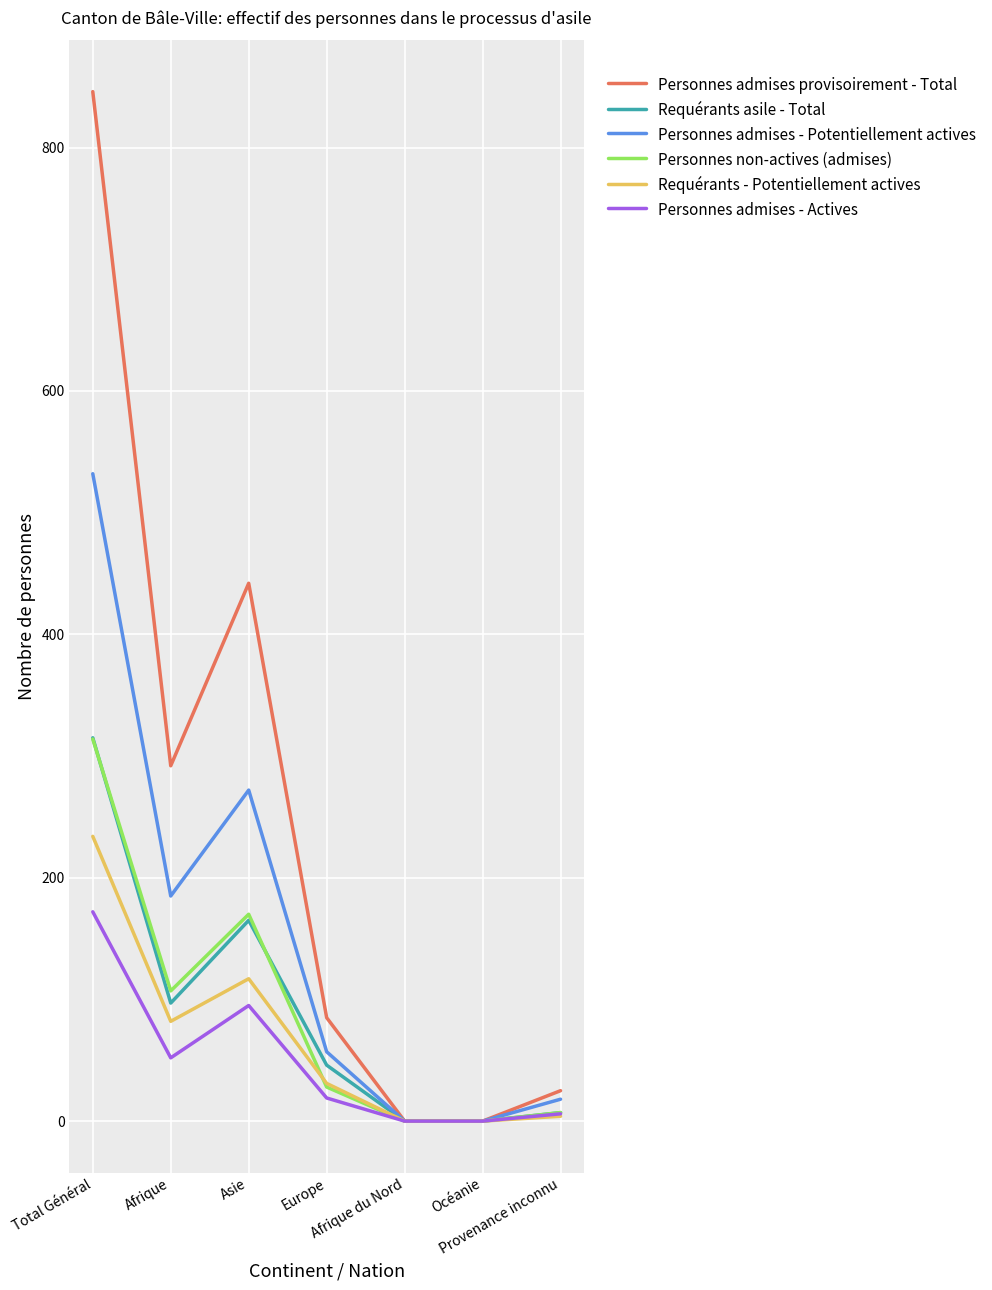

Which series has the largest range (max minus min)?

Personnes admises provisoirement - Total